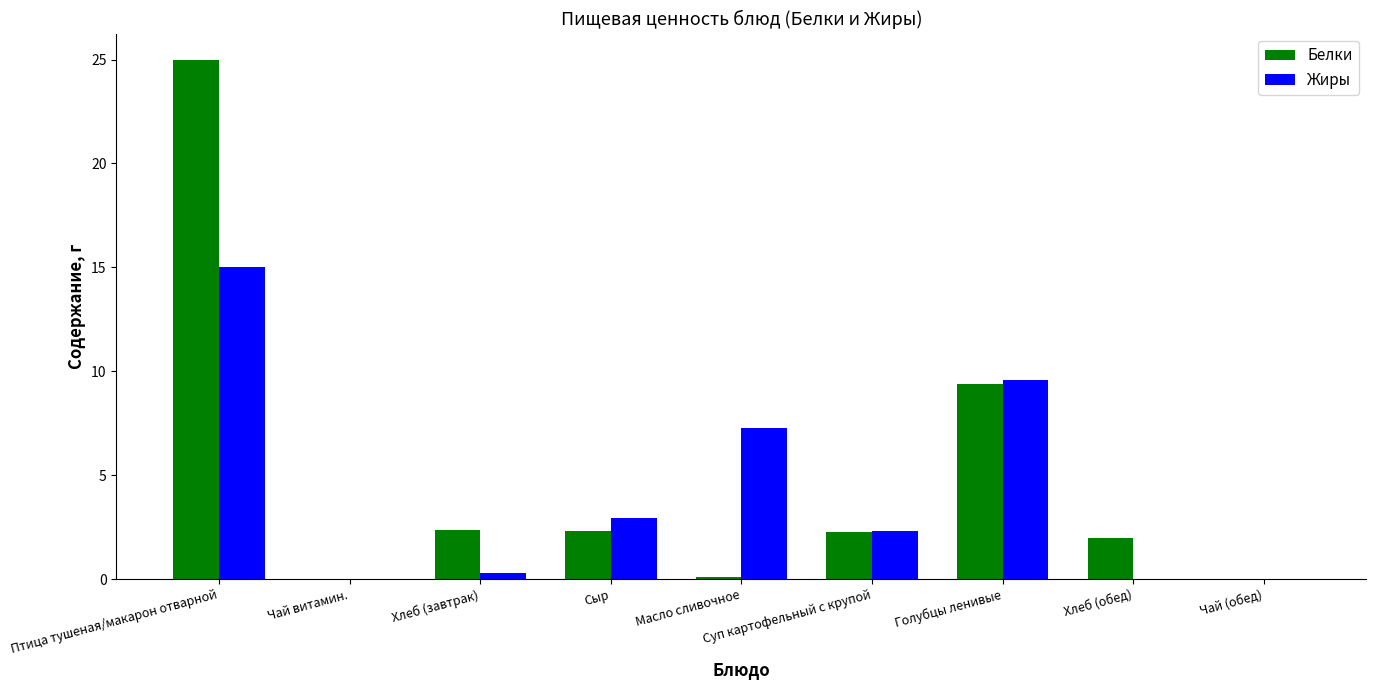

What is the average value of the Белки series?

4.8